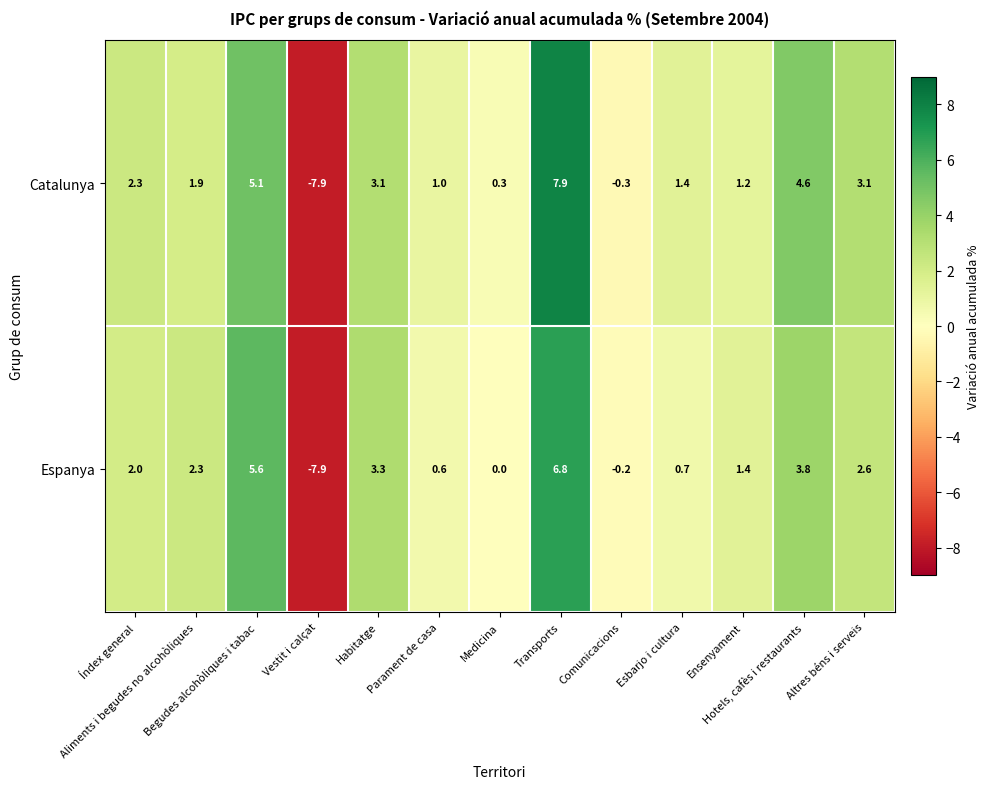

What is the difference between the maximum and minimum values in the Catalunya series?

15.8